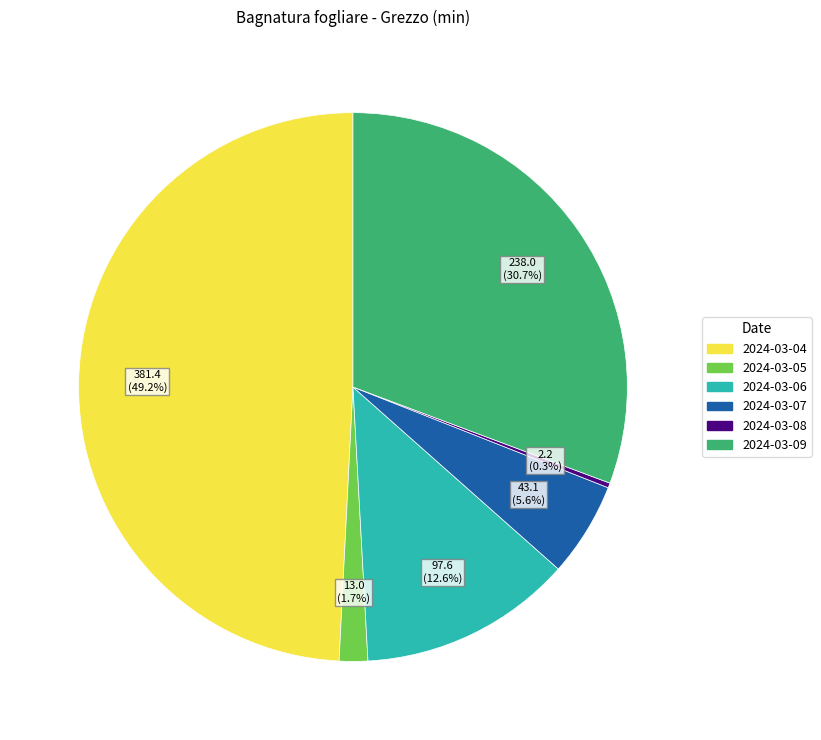

Is there a majority slice in this chart?

No